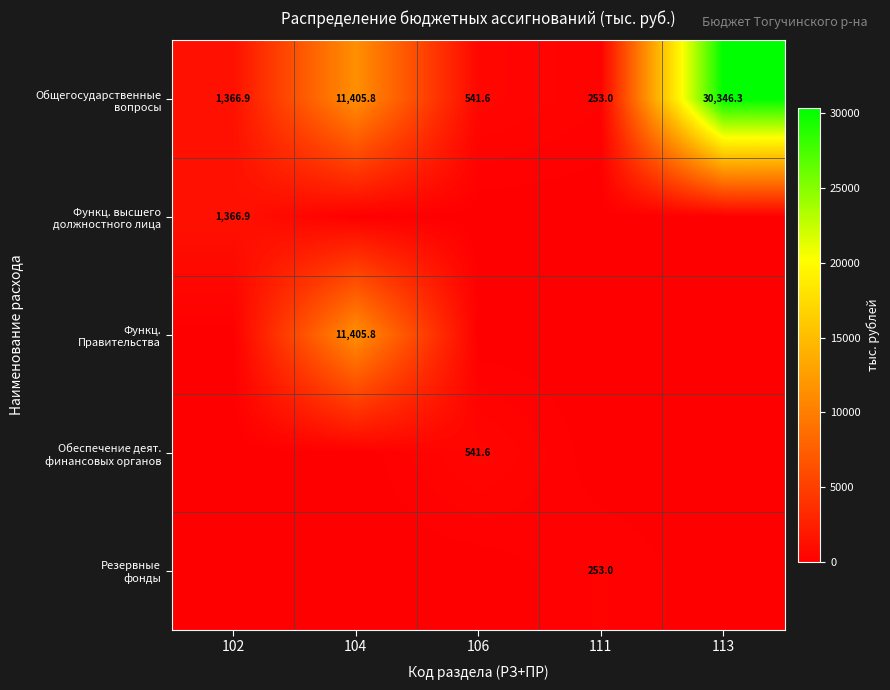

At which category does the chart reach its peak across all series?

113